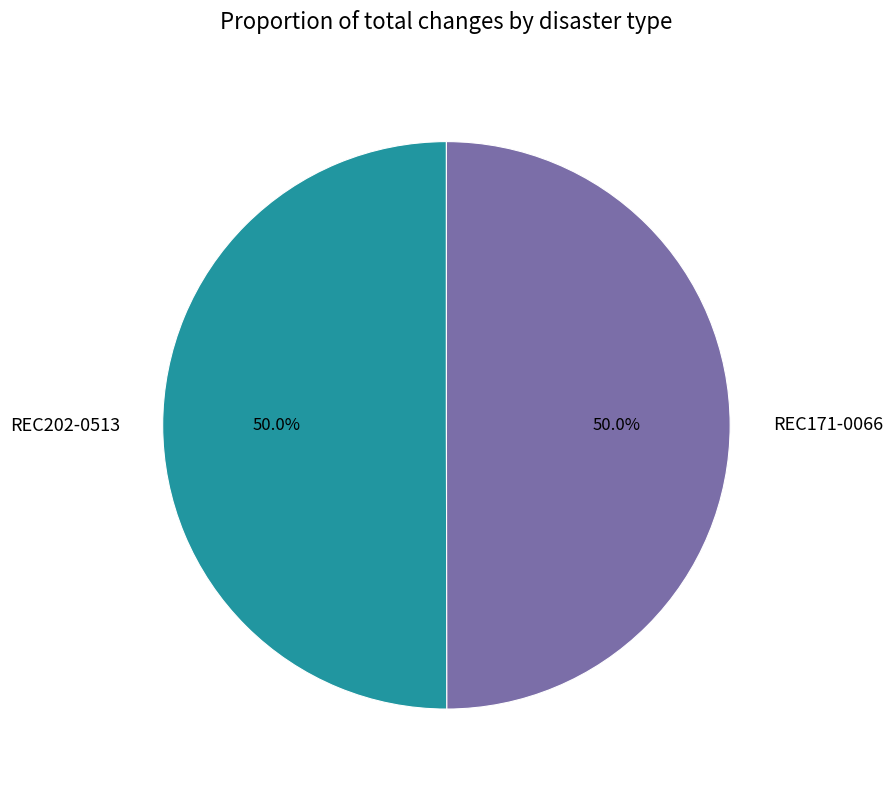

How many slices are in this pie chart?

2